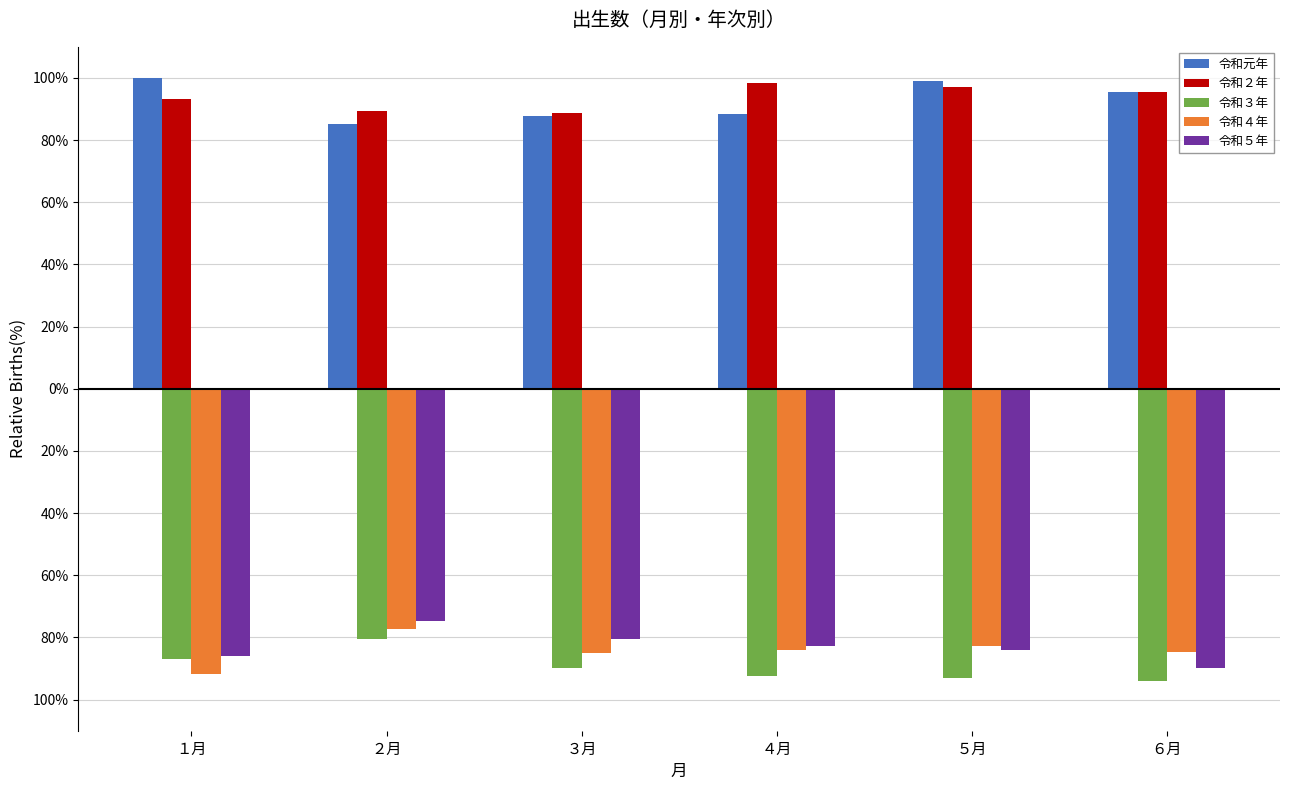

Is it true that 令和３年 equals -161.3 at ６月?

False